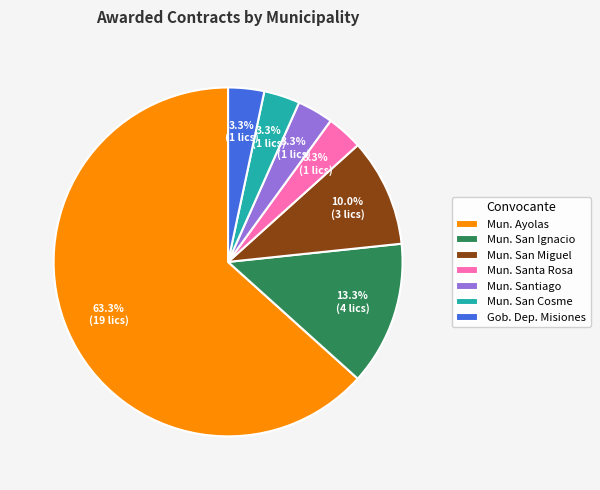

Which slice is the largest?

Mun. Ayolas